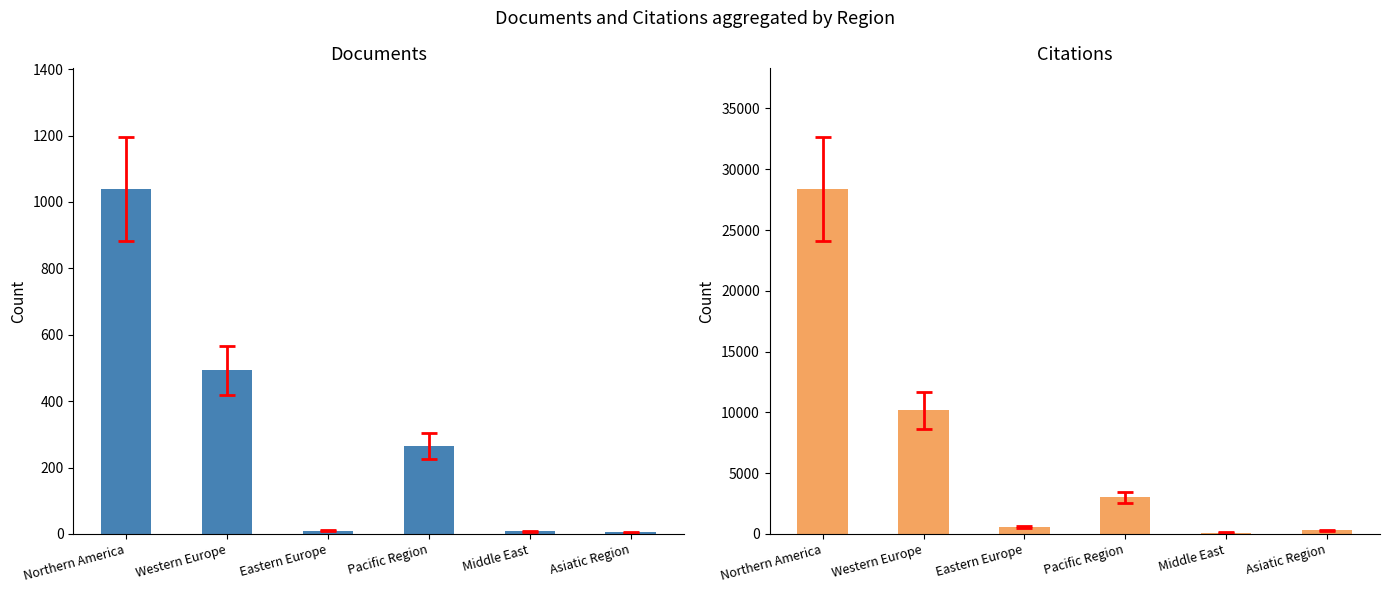

How many groups of bars are there?

6